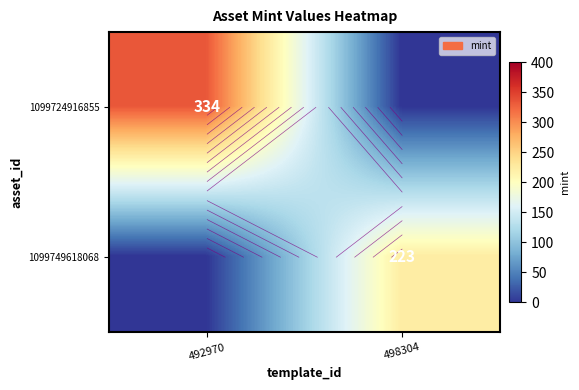

How many values in the 1099749618068 series are below 223?

1